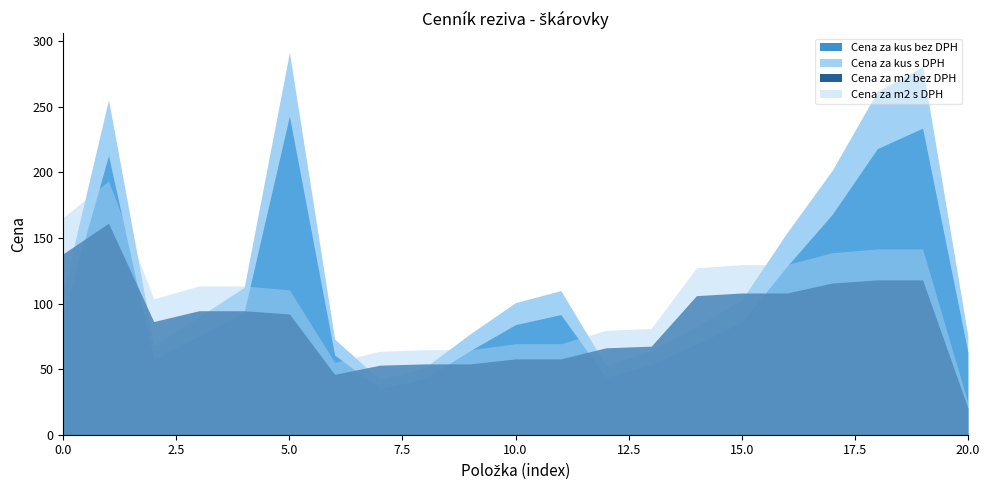

How many distinct data groups are displayed?

4